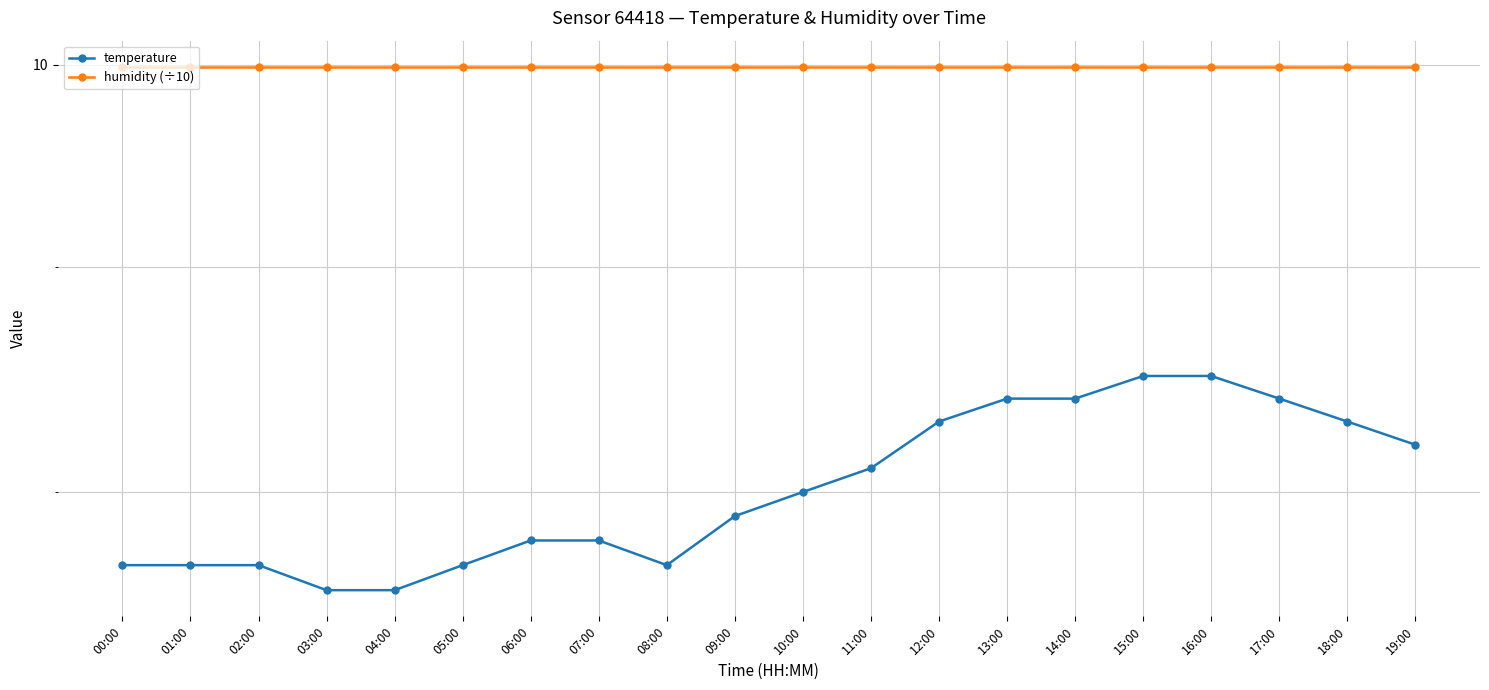

Rank the categories by humidity (÷10) value from lowest to highest.

00:00, 01:00, 02:00, 03:00, 04:00, 05:00, 06:00, 07:00, 08:00, 09:00, 10:00, 11:00, 12:00, 13:00, 14:00, 15:00, 16:00, 17:00, 18:00, 19:00